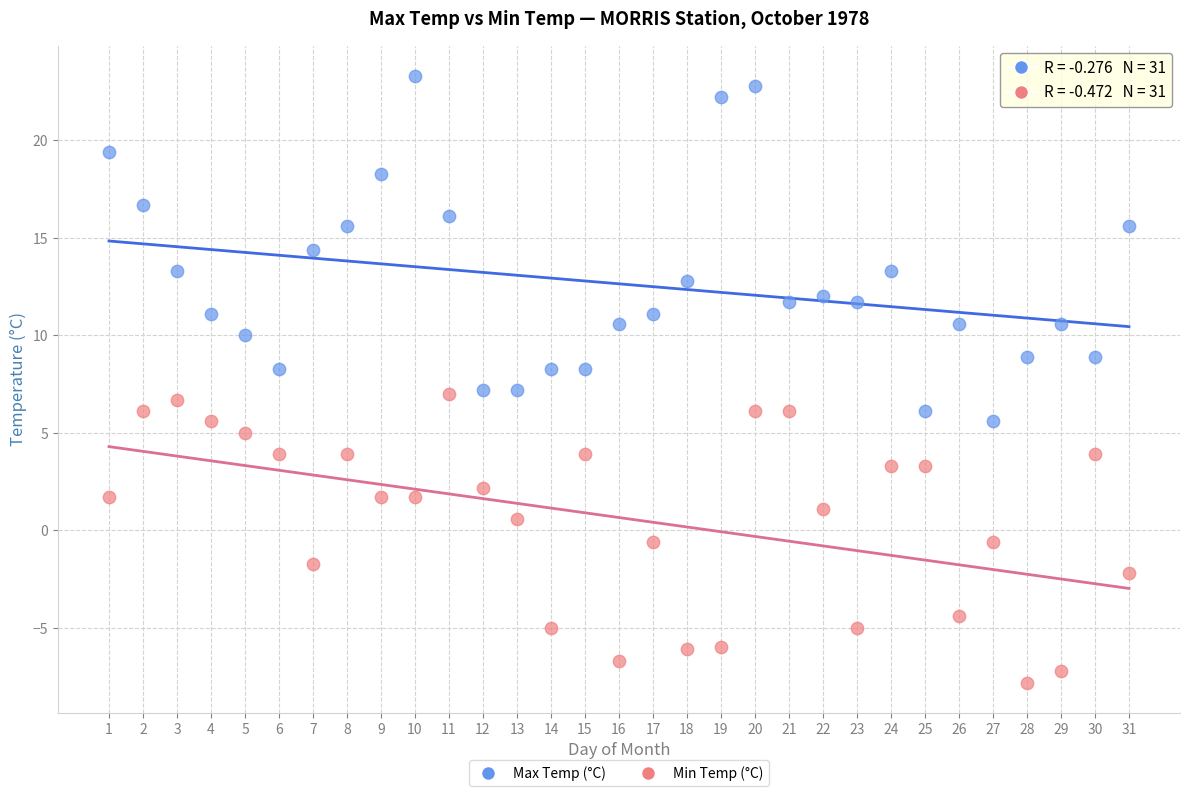

Which series has the largest Y range (max minus min)?

Max Temp (°C)